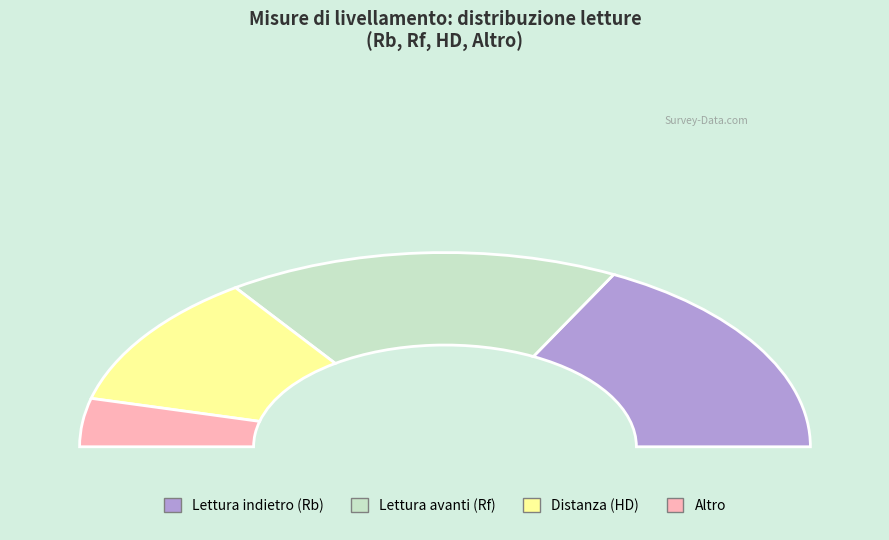

What percentage is the 409 slice, to the nearest percent?

11%